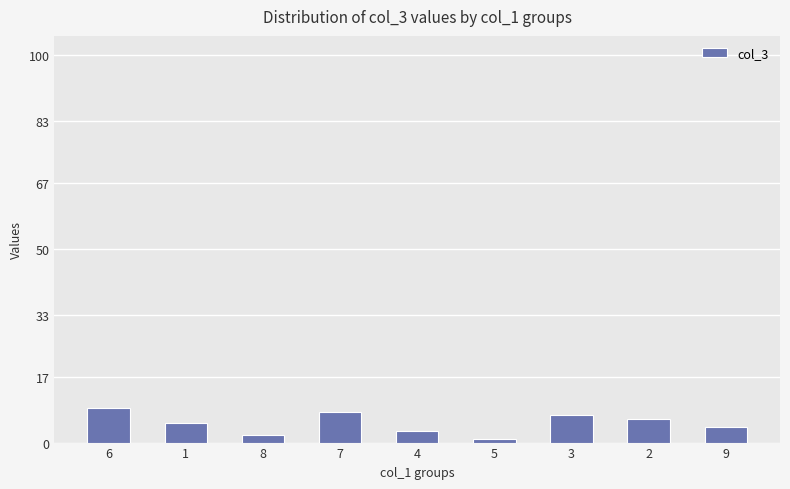

Approximately how many times larger is the value at 4 compared to 2?

0.5